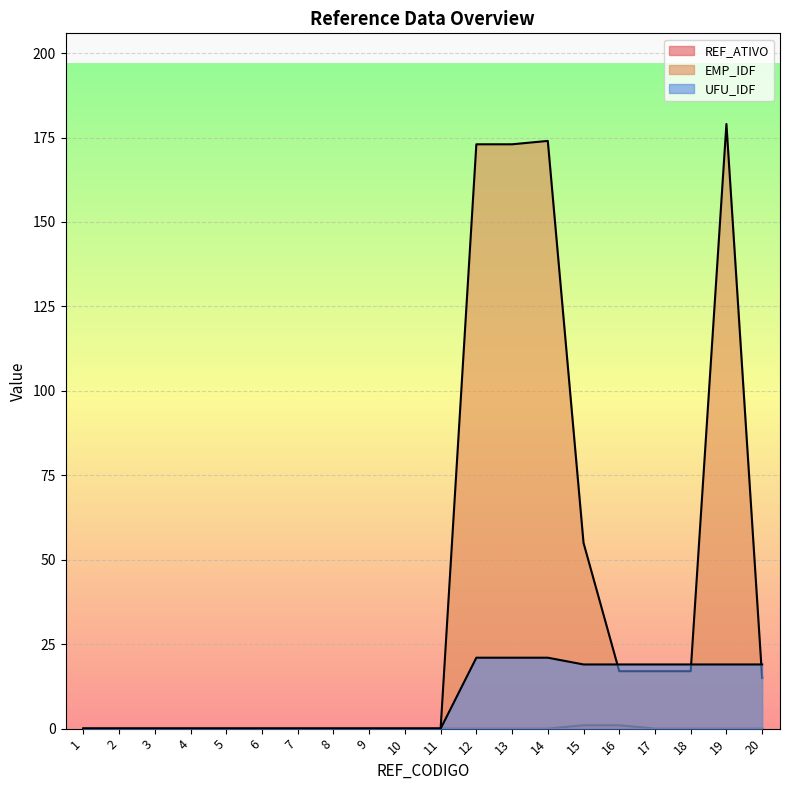

Which category has the highest value in the UFU_IDF series?

12